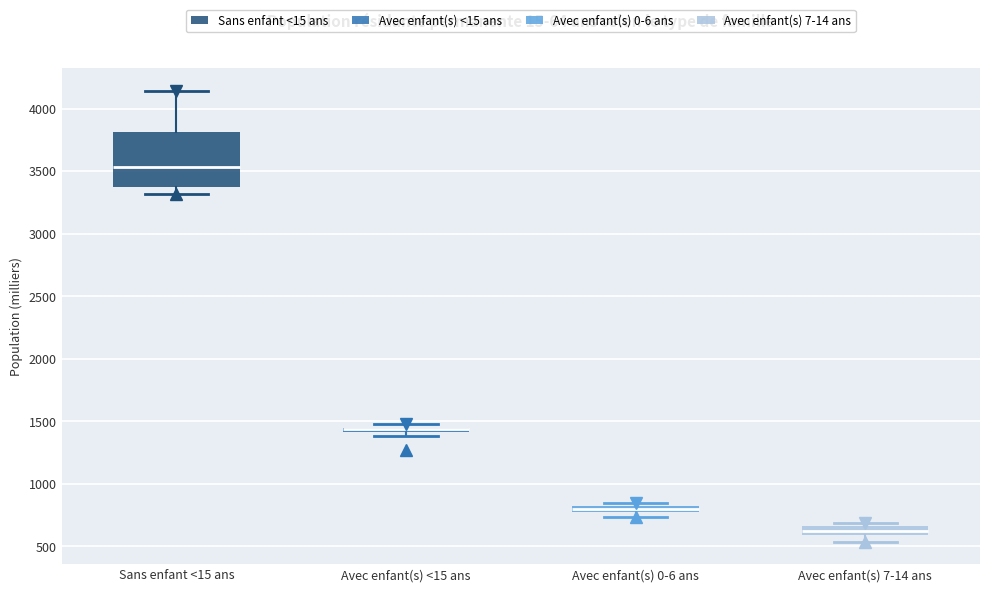

Which box is the tallest, from its lower edge to its upper edge?

Sans enfant <15 ans